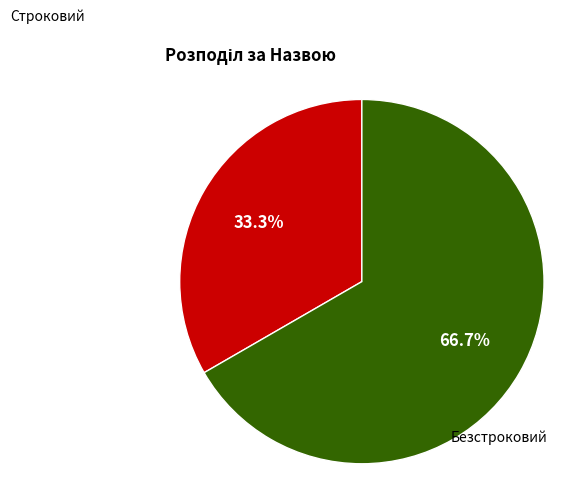

Does any single category account for the majority?

Yes